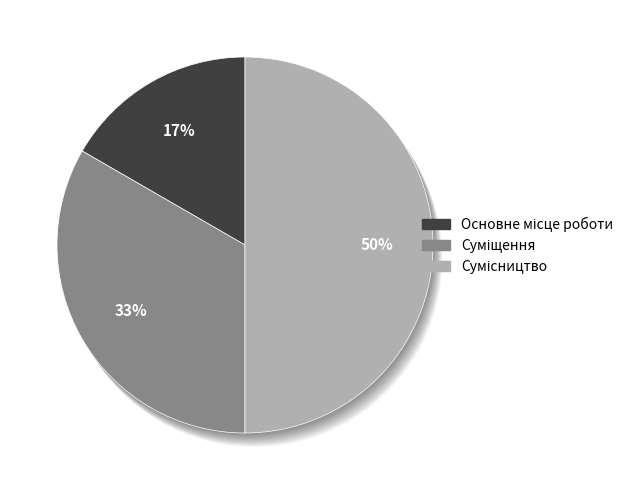

Does Основне місце роботи represent more than half of the total?

No